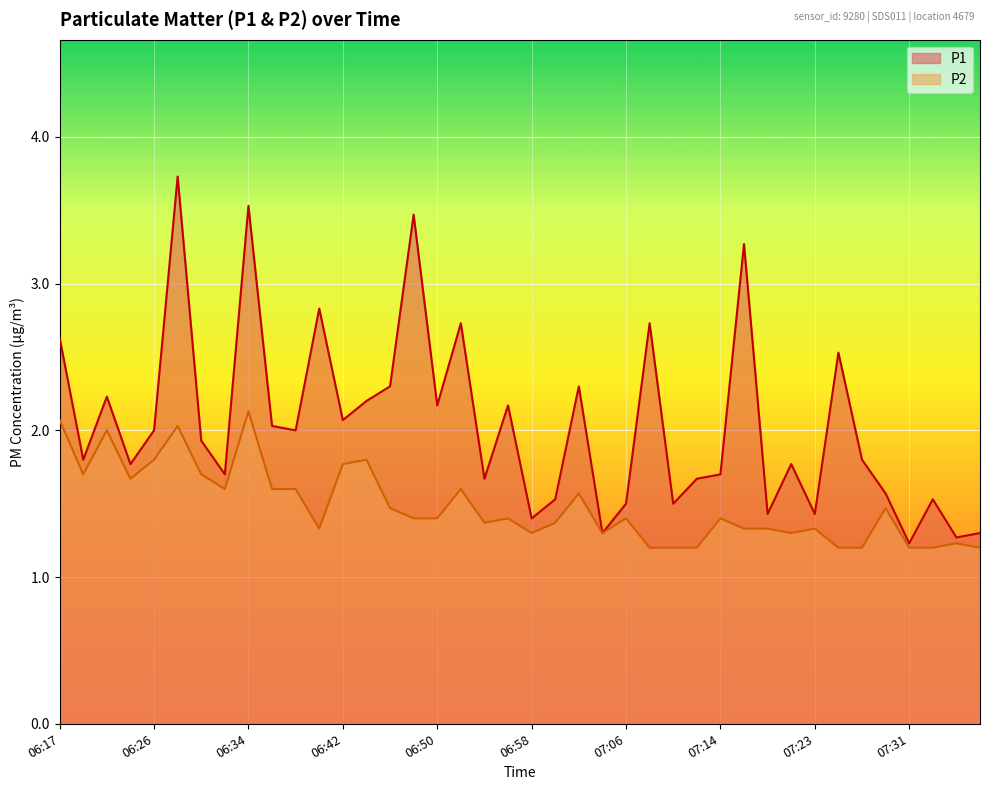

Which series changed the most between 06:24 and 07:12?

P2